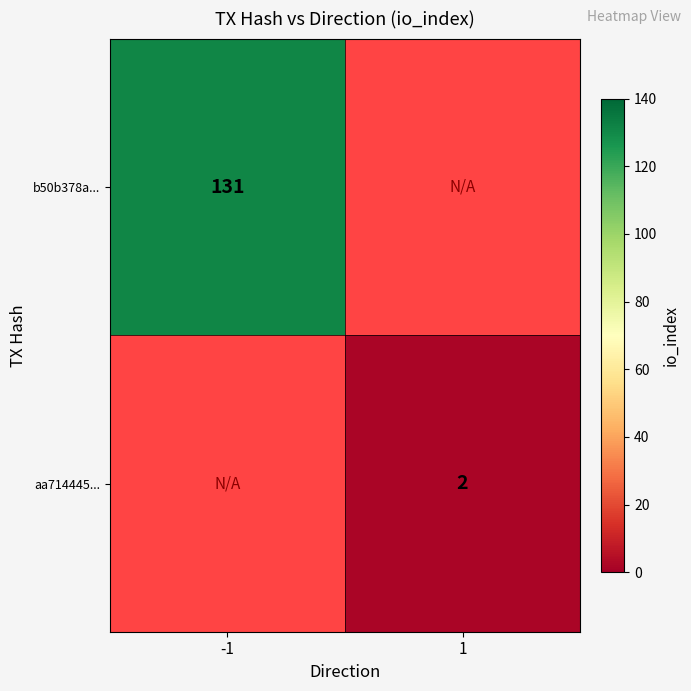

Is the value of aa714445... at 1 greater than the value of b50b378a... at -1?

No